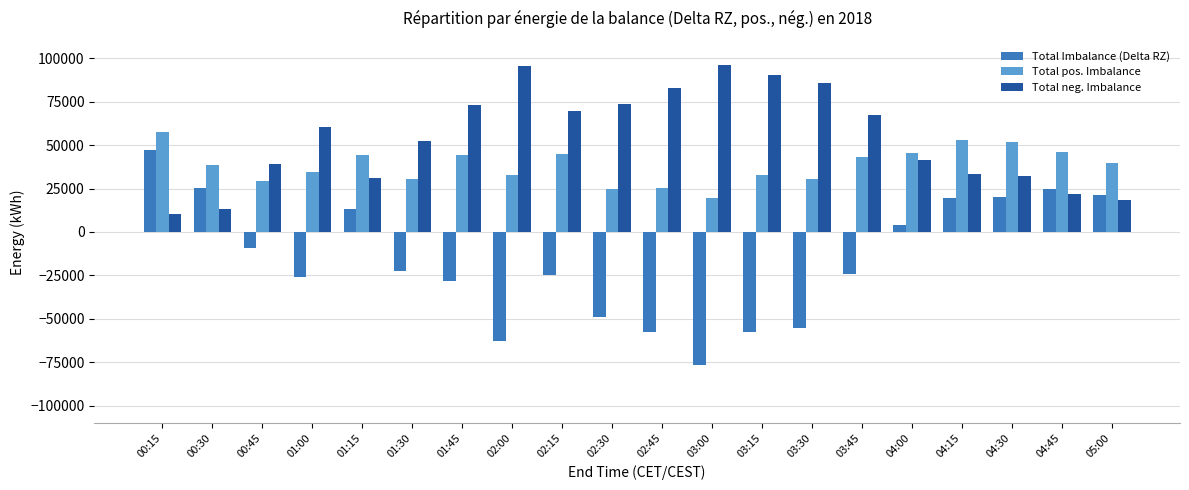

The Total pos. Imbalance series shows 25248.9 at 02:45. True or false?

True